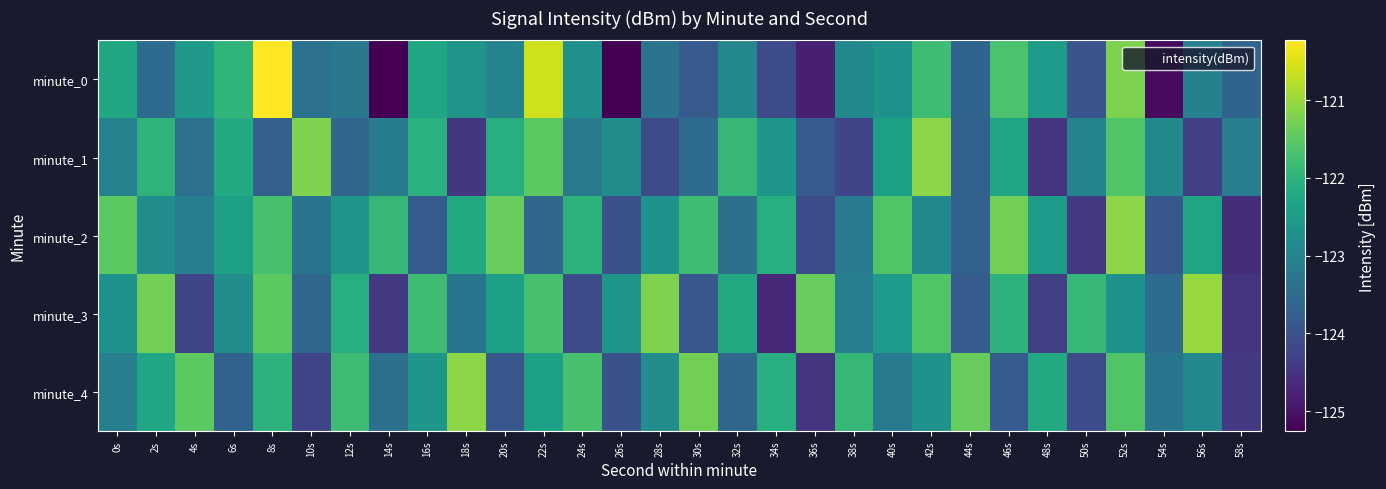

Rank the series at 38s from lowest to highest value.

minute_1, minute_2, minute_3, minute_0, minute_4